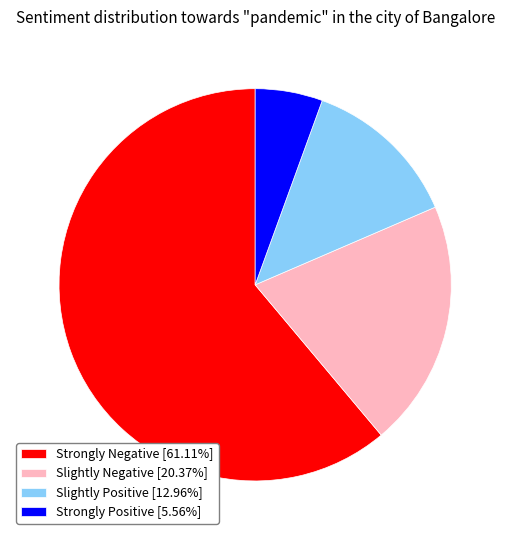

Do Strongly Positive [5.56%] and Slightly Positive [12.96%] together represent more than half of the pie?

No